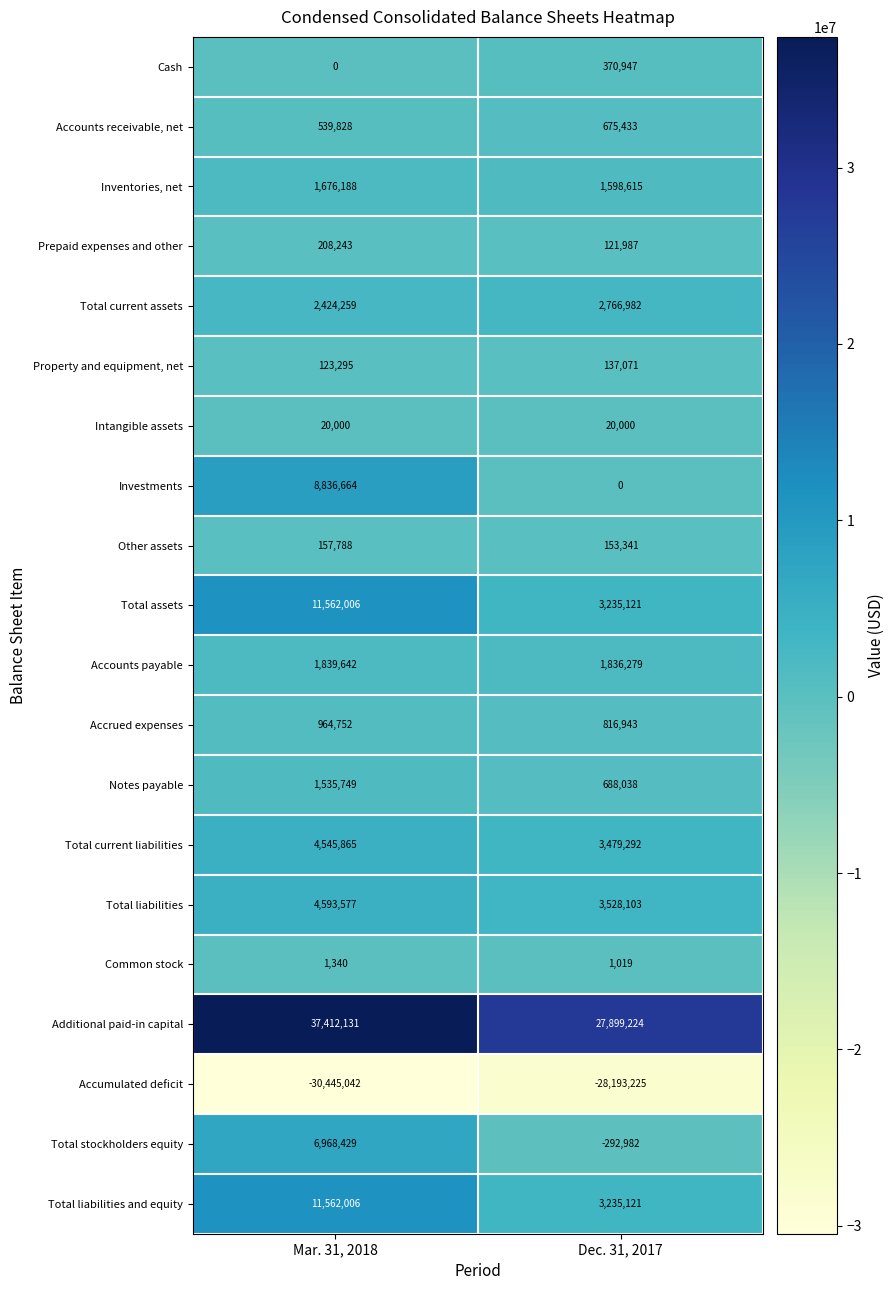

What is the greatest value displayed?

37412131